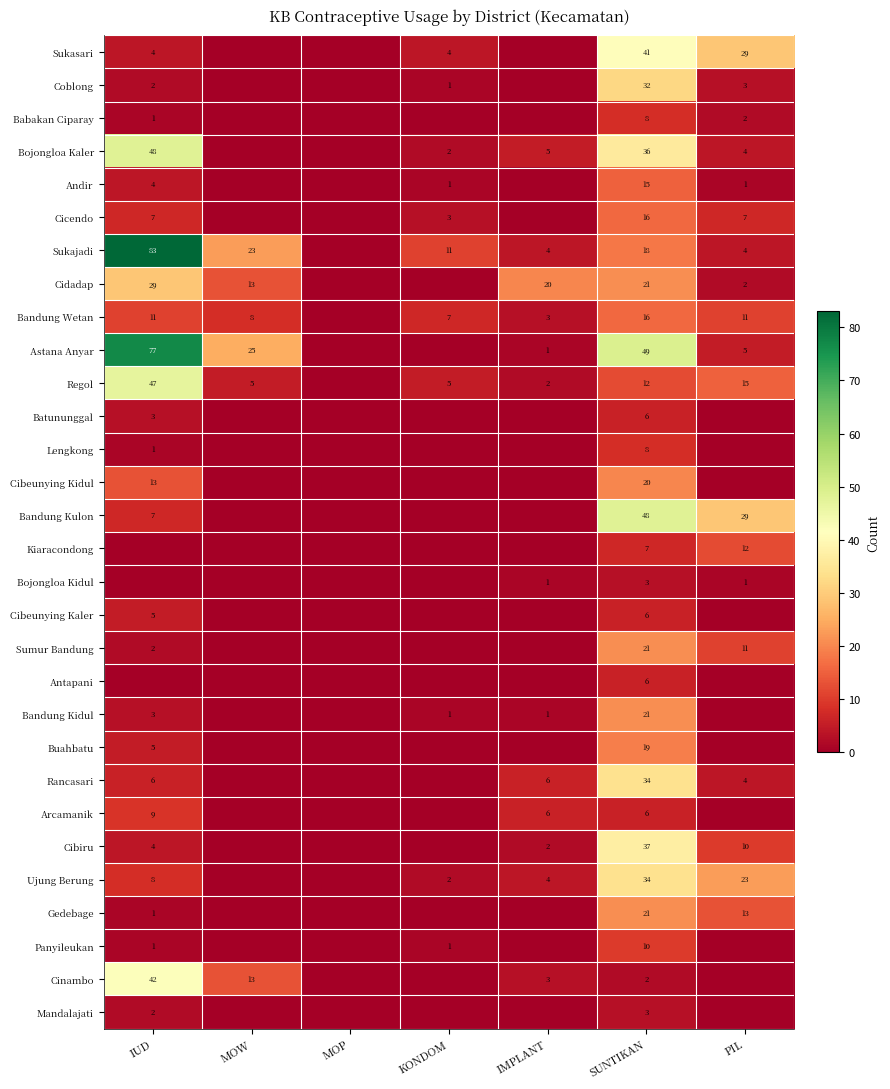

True or false: Panyileukan has a value of 2 at SUNTIKAN.

False